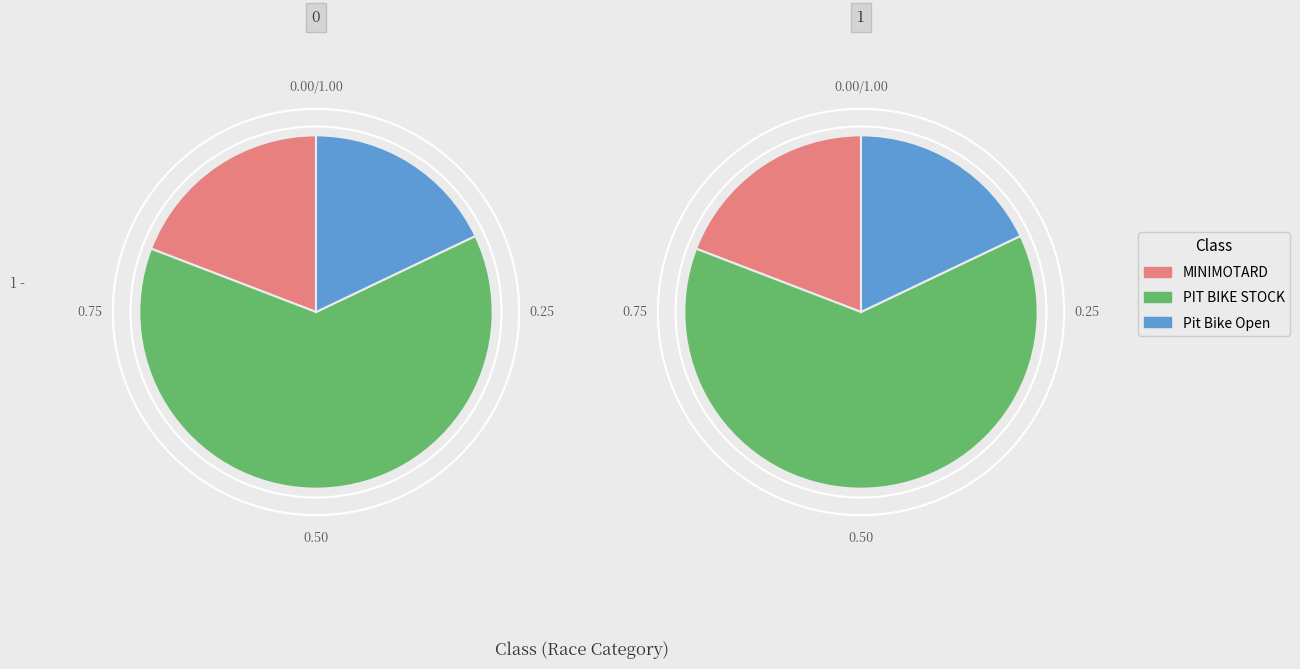

Which has a higher value, PIT BIKE STOCK or MINIMOTARD?

PIT BIKE STOCK